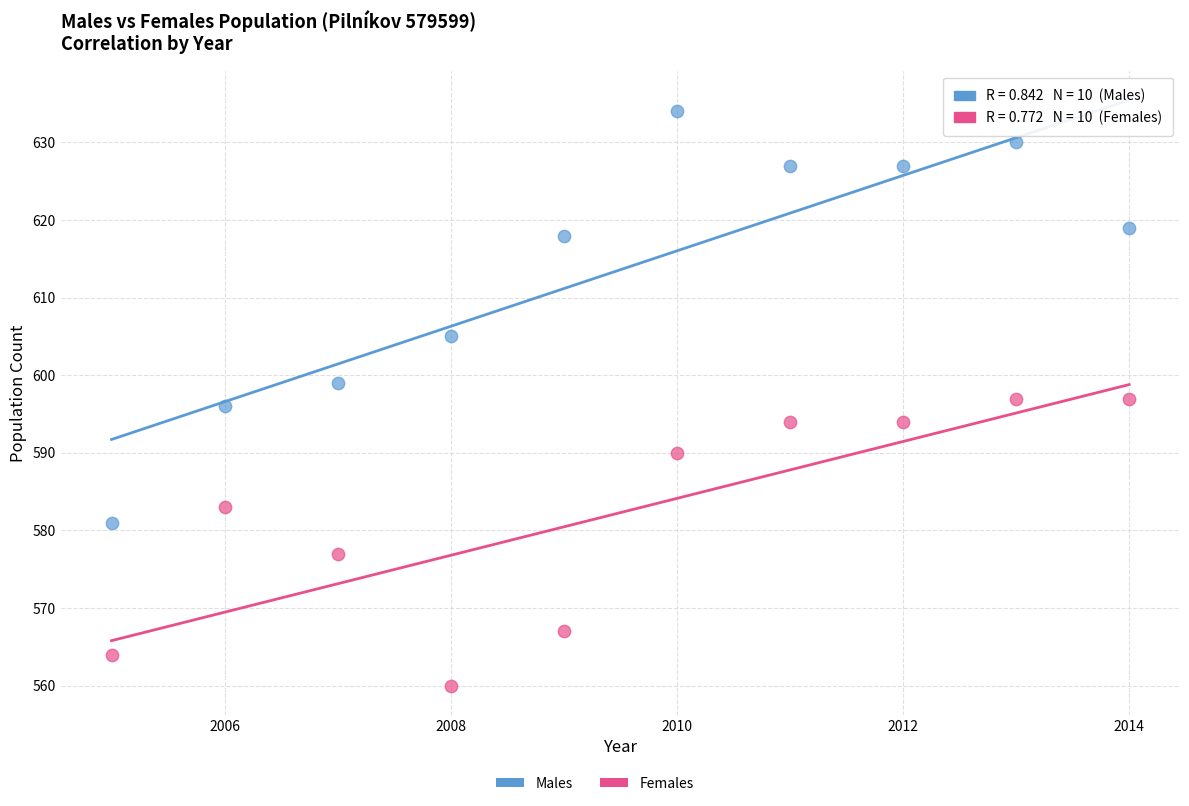

Which series has the largest Y range (max minus min)?

Males